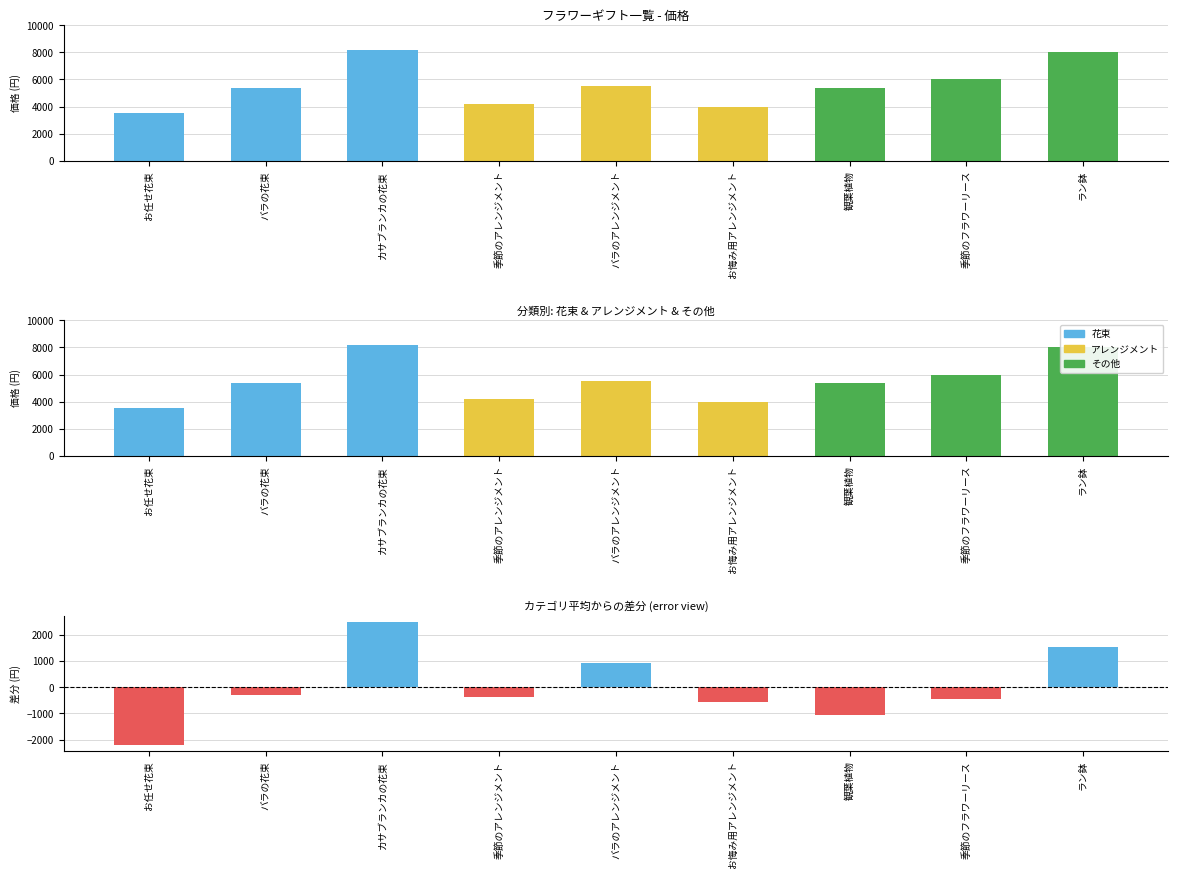

What is the label of the 5th bar from the left?

バラのアレンジメント